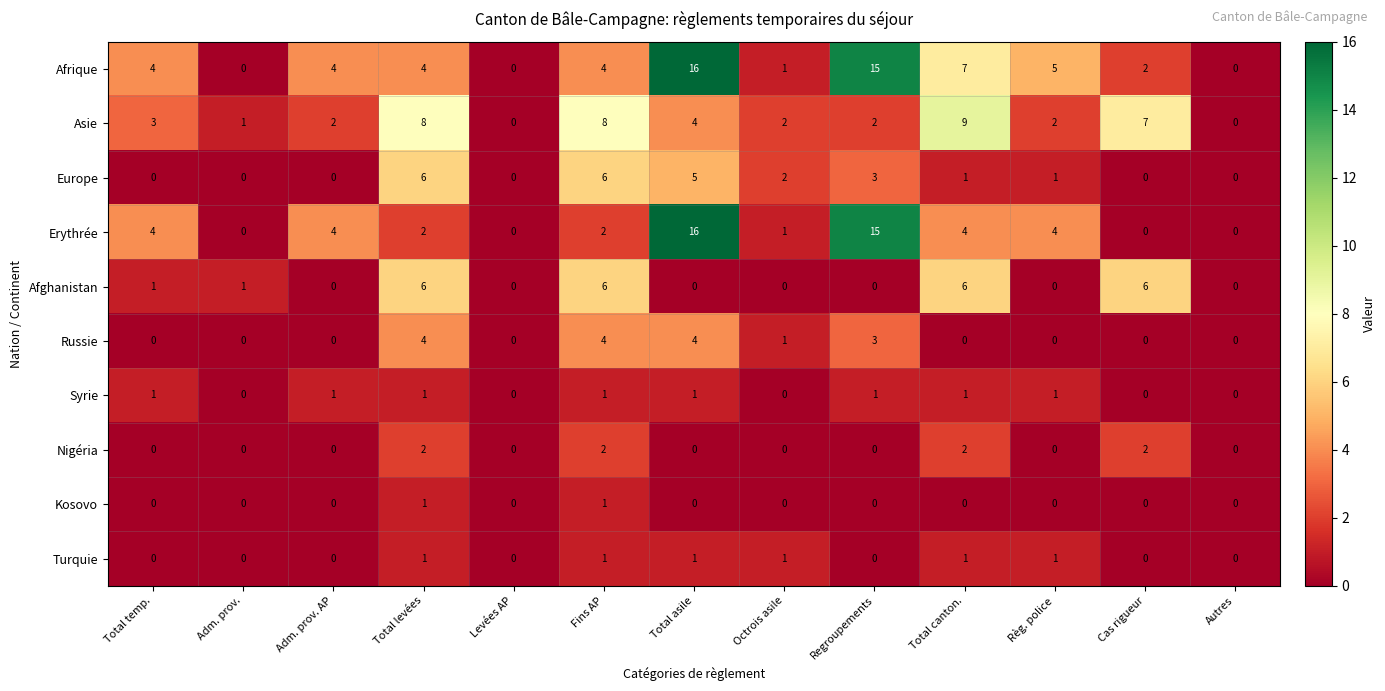

How many series are shown in this chart?

10